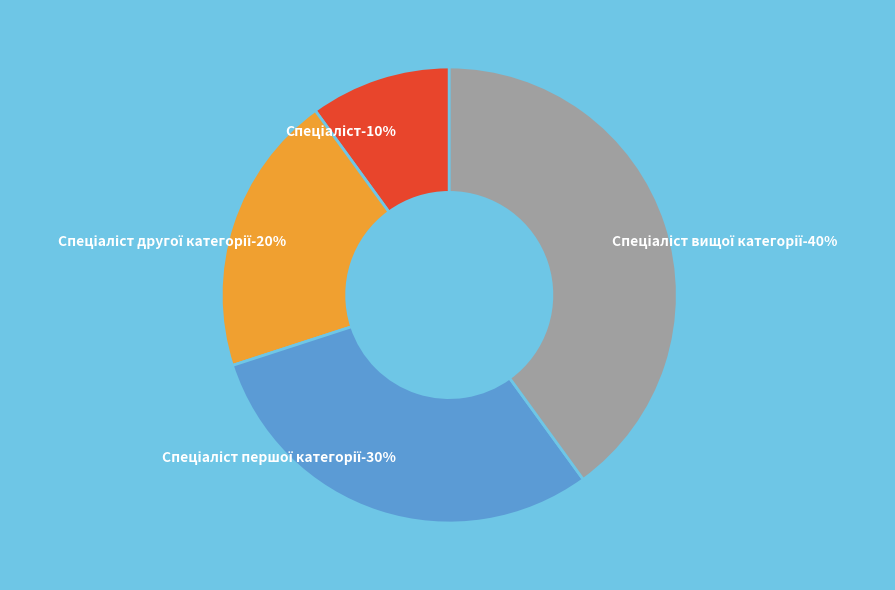

To the nearest percent, what is the average slice percentage?

25%